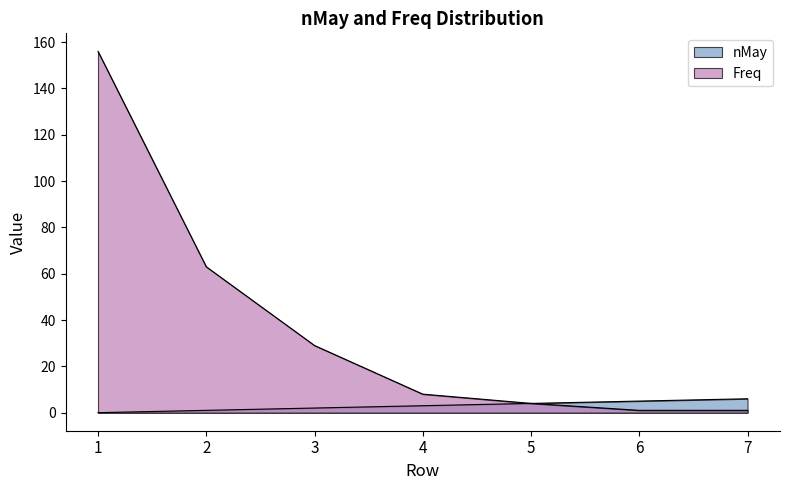

What is the difference between the maximum and minimum values in the nMay series?

6